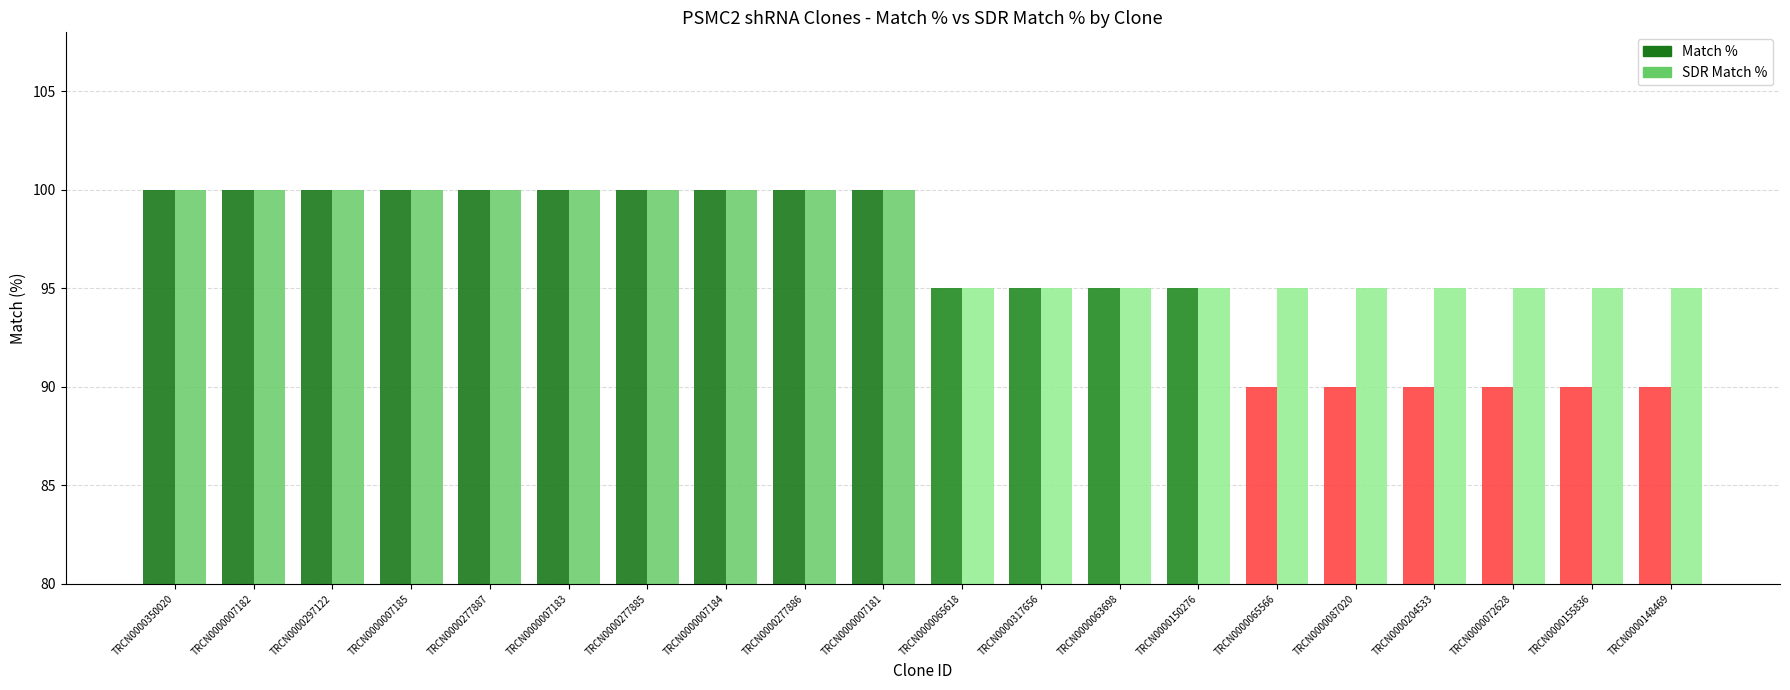

What is the maximum value for Match %?

100